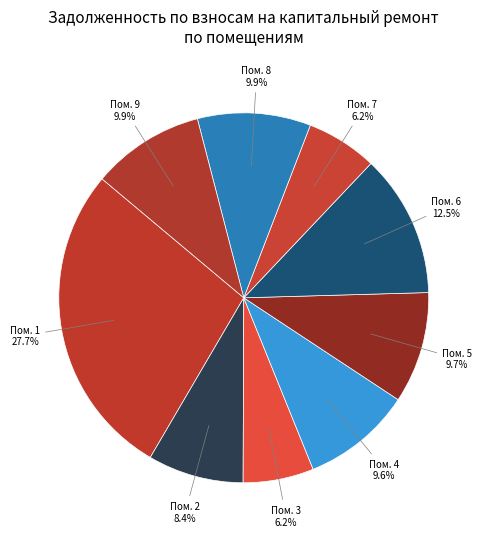

How many slices are in this pie chart?

9